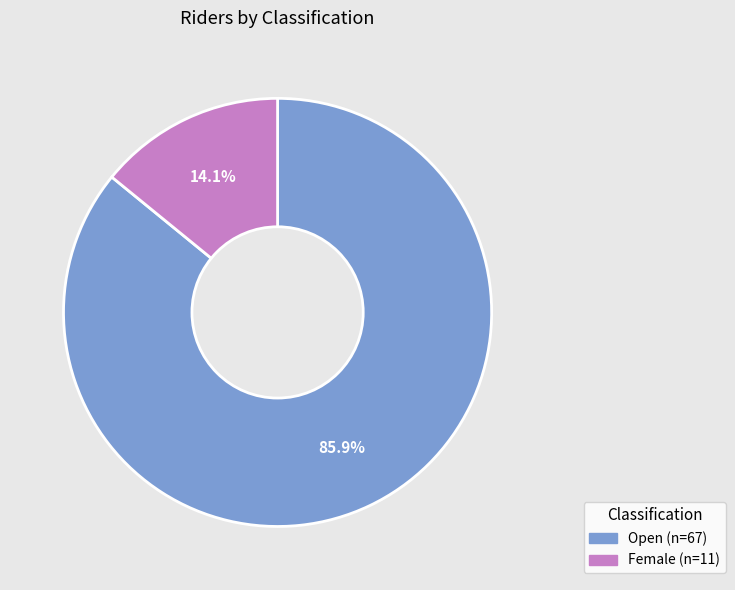

What percentage is the Open slice, to the nearest percent?

86%